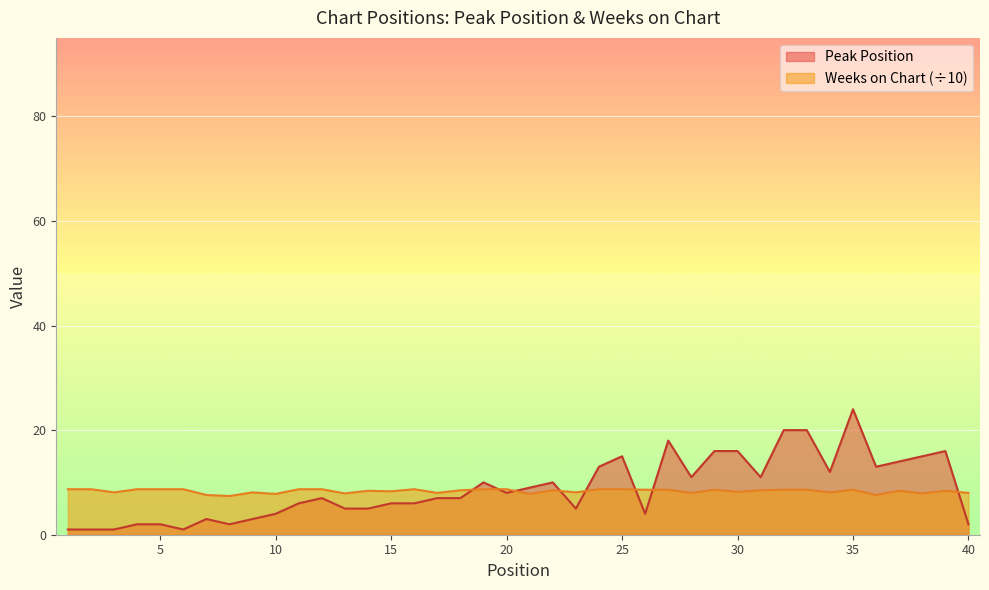

The value of Peak Position at 37 is 3.2. True or false?

False